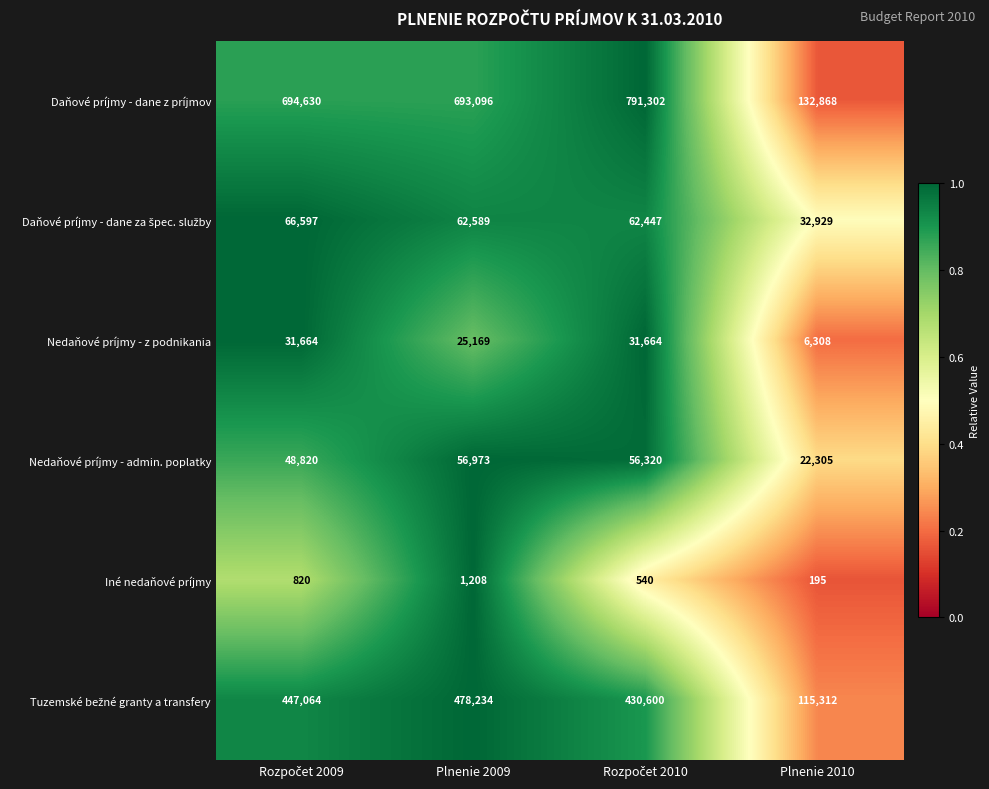

Which series has the widest spread of values?

Daňové príjmy - dane z príjmov